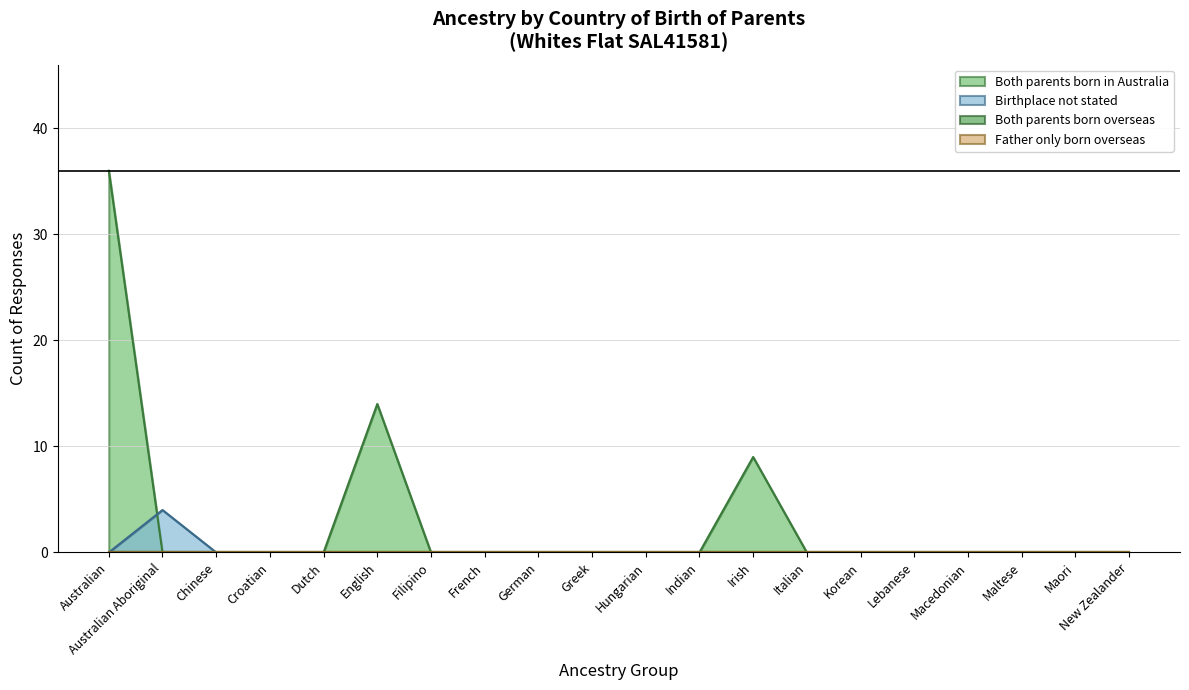

Is the value of Birthplace not stated at Chinese greater than the value of Both parents born in Australia at Italian?

No